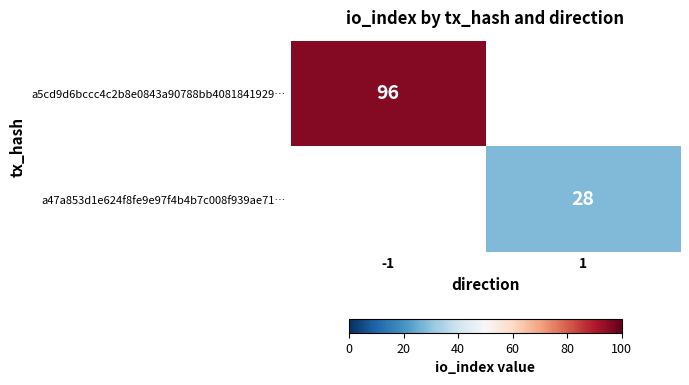

The value of a5cd9d6bccc4c2b8e0843a90788bb4081841929… at -1 is 96. True or false?

True